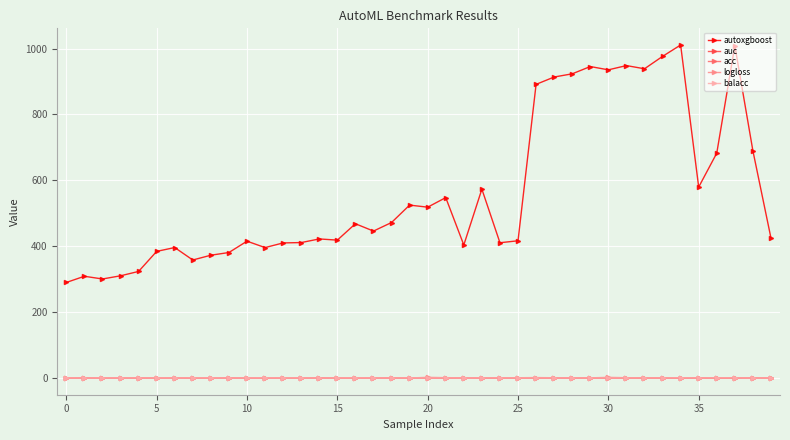

Which series has the largest total across all categories?

autoxgboost